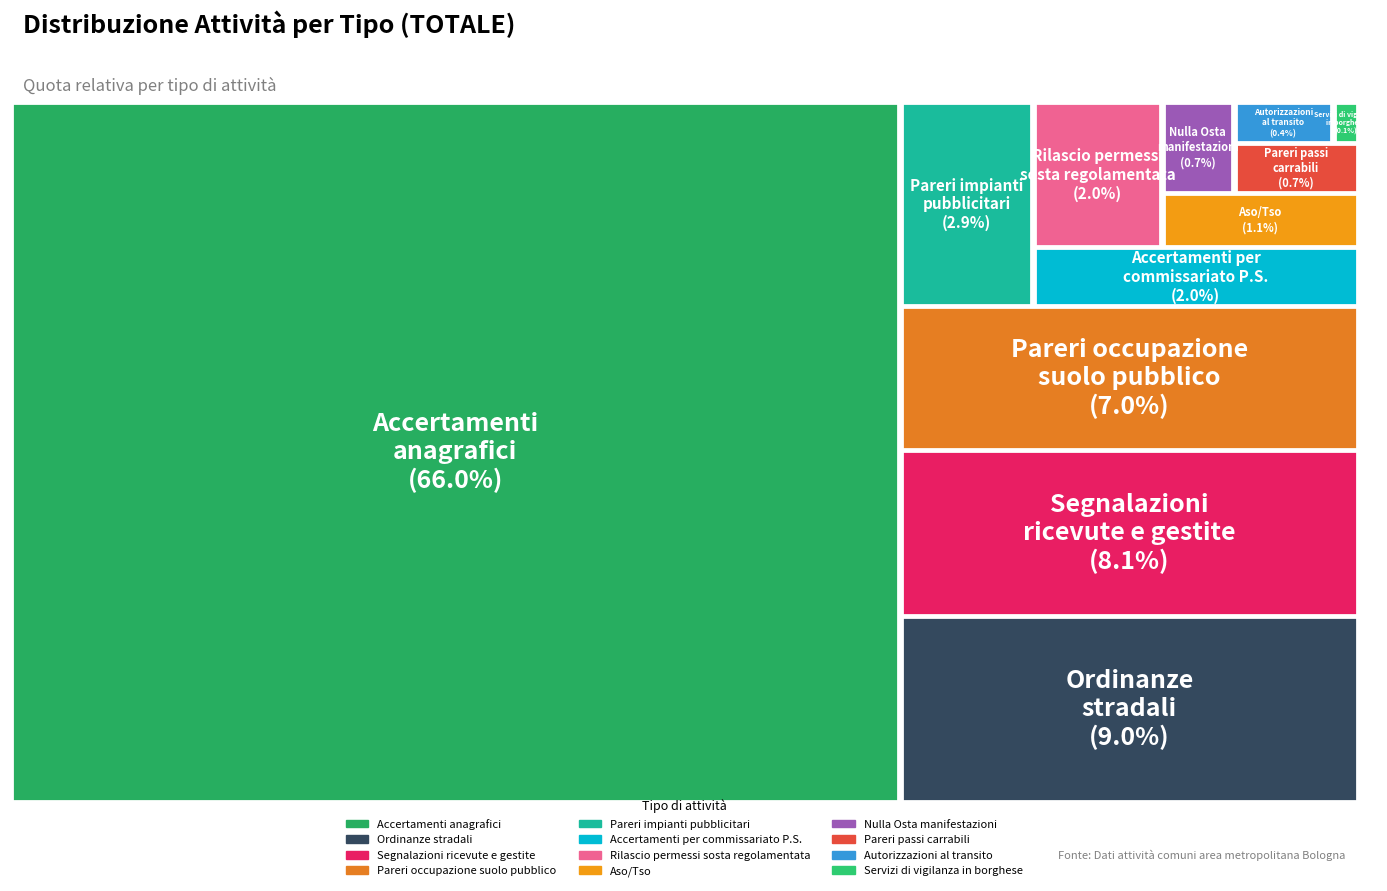

Which category accounts for the majority?

Accertamenti
anagrafici